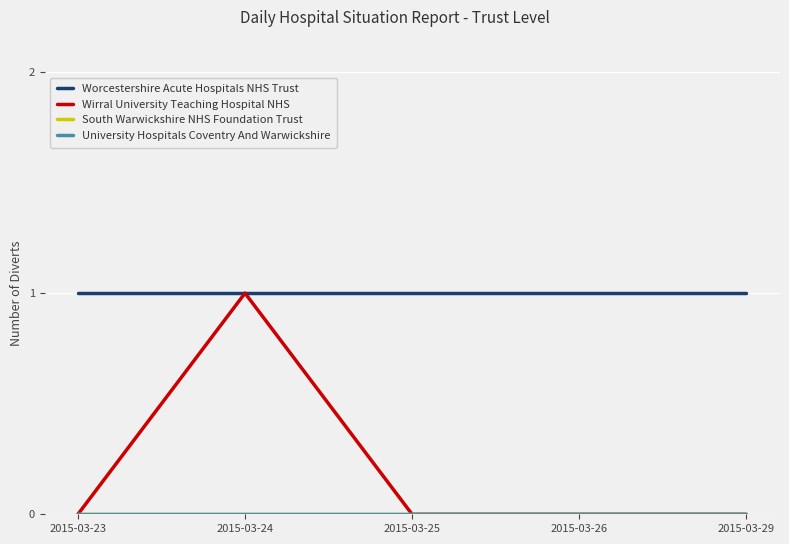

The Worcestershire Acute Hospitals NHS Trust series shows 1 at 2015-03-25. True or false?

True